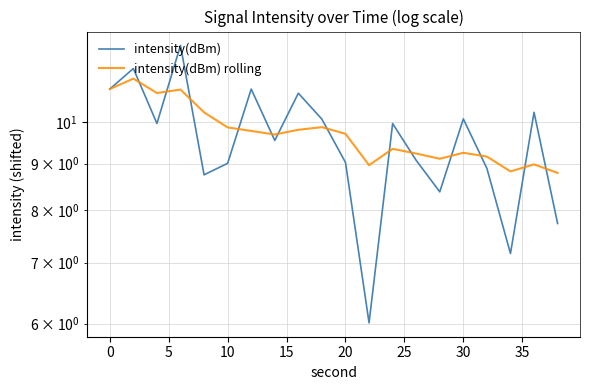

Does the chart display data point markers on the line(s)?

No